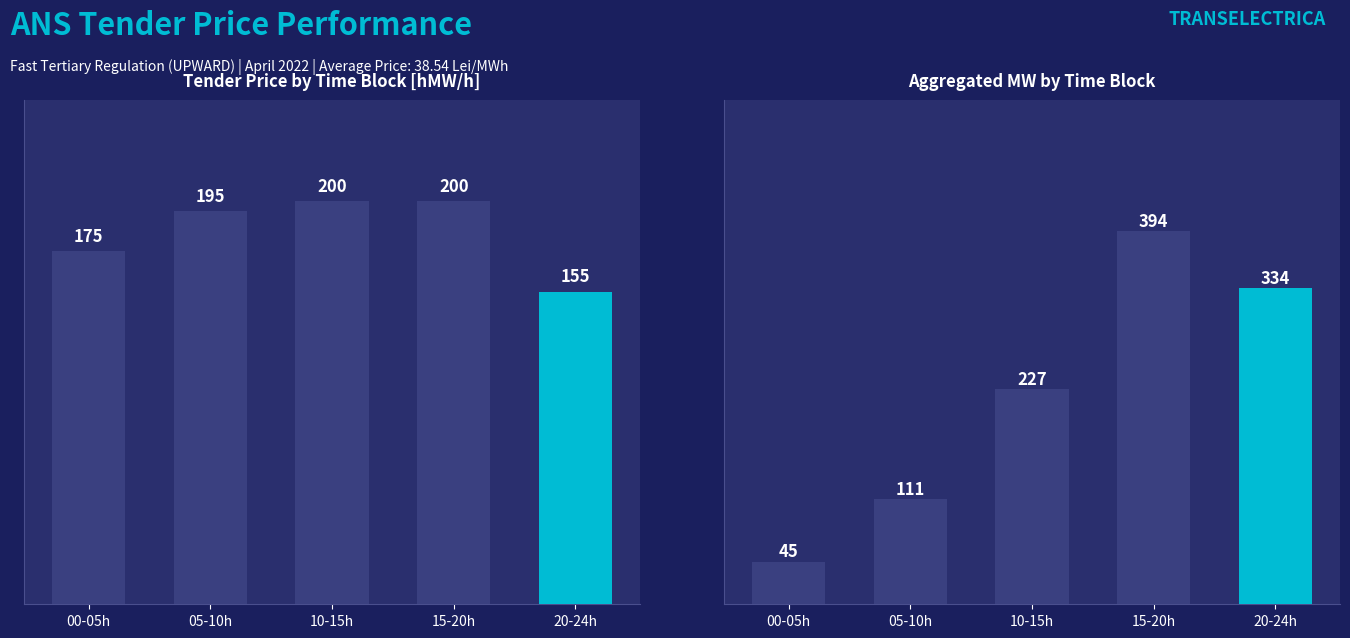

What is the difference between the second highest and minimum values in the Tender Price [hMW/h] series?

45